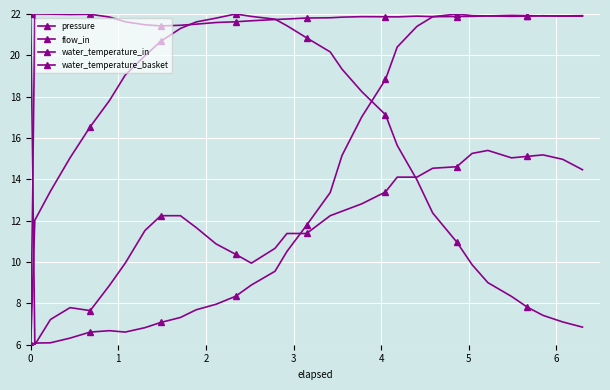

Does the chart have visible grid lines?

Yes